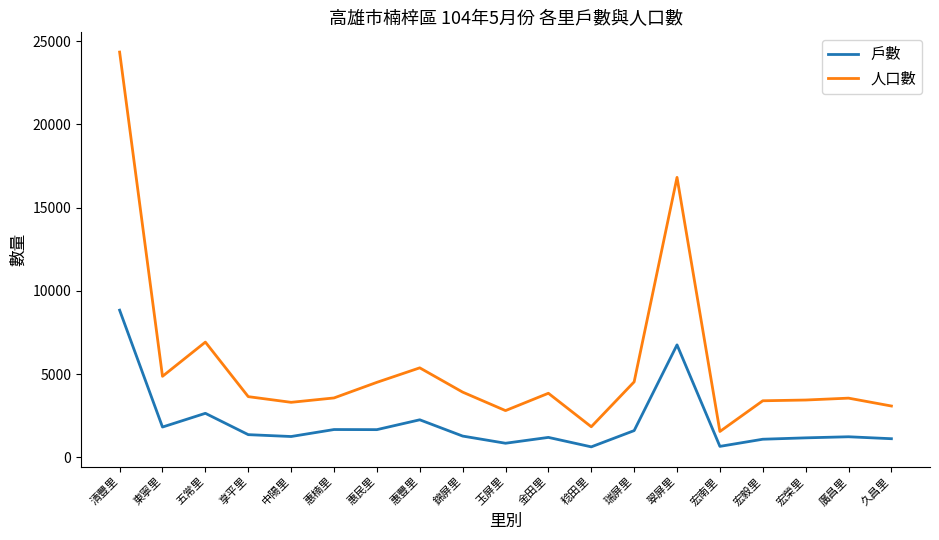

What is the difference between the maximum and minimum values in the 人口數 series?

22780